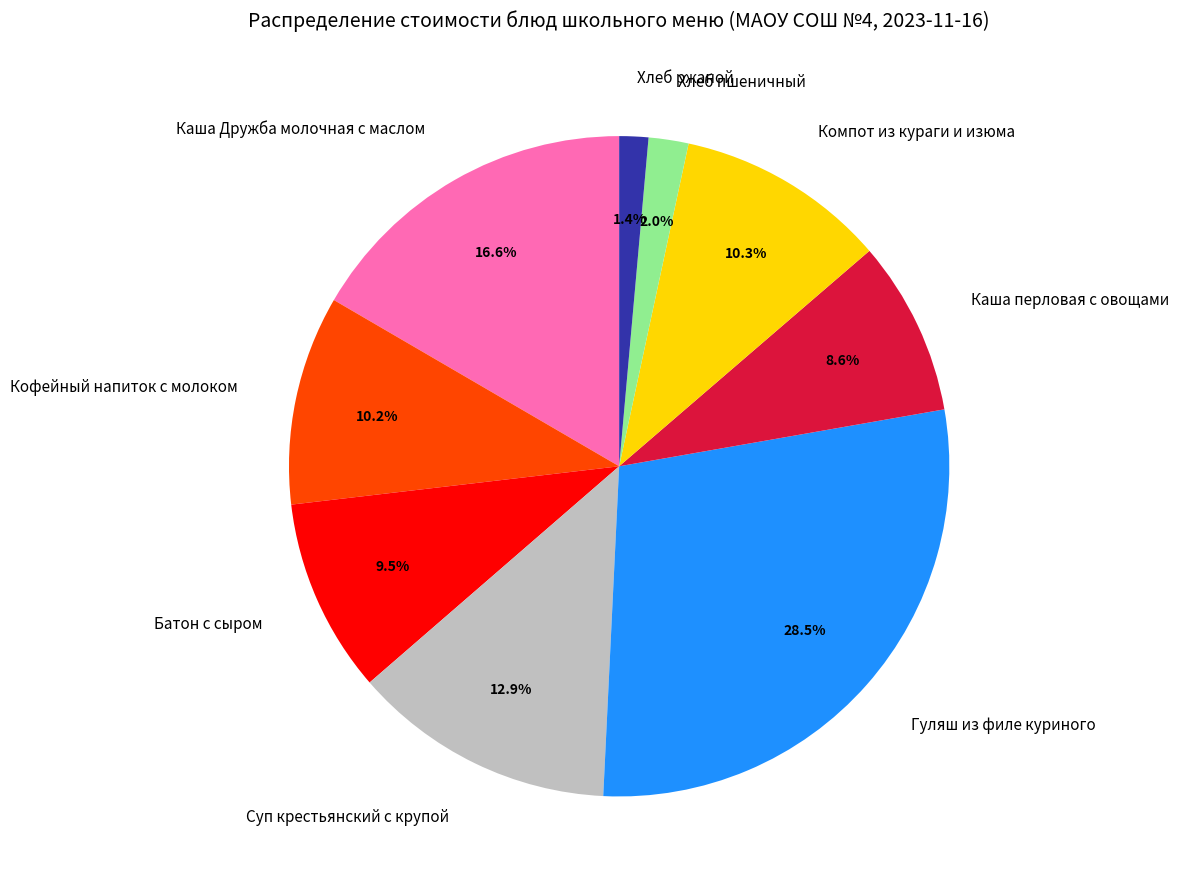

Approximately how many times larger is the value at Каша перловая с овощами compared to Суп крестьянский с крупой?

0.7